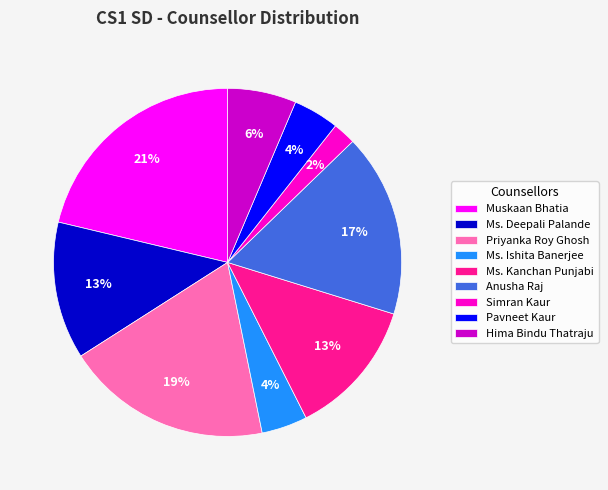

Does Ms. Ishita Banerjee account for over 50% of the chart?

No